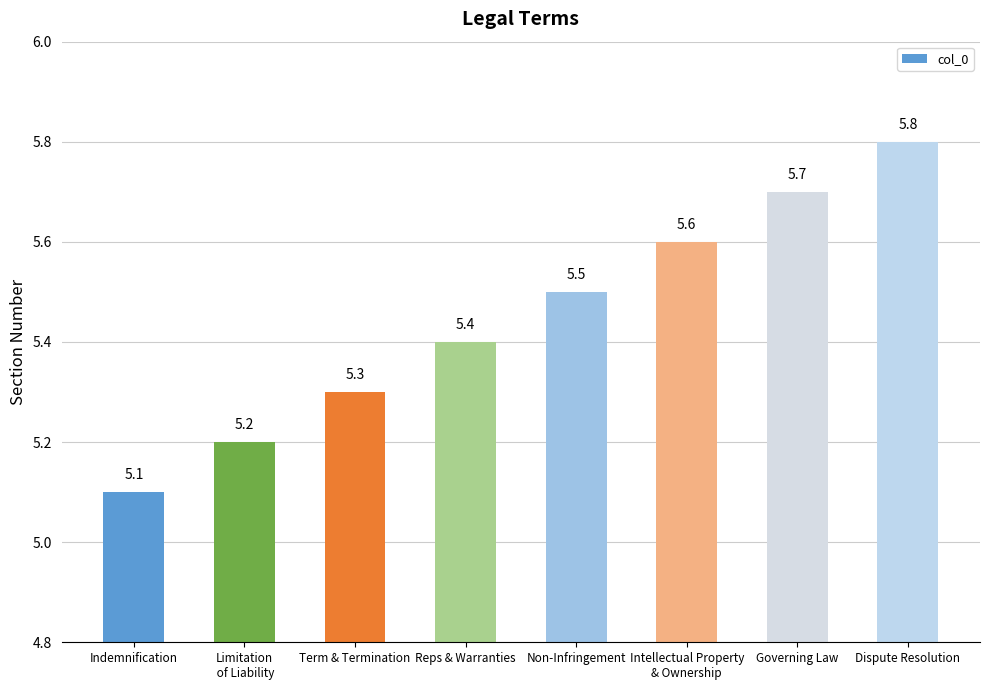

What is the difference between the second highest and minimum values?

0.6